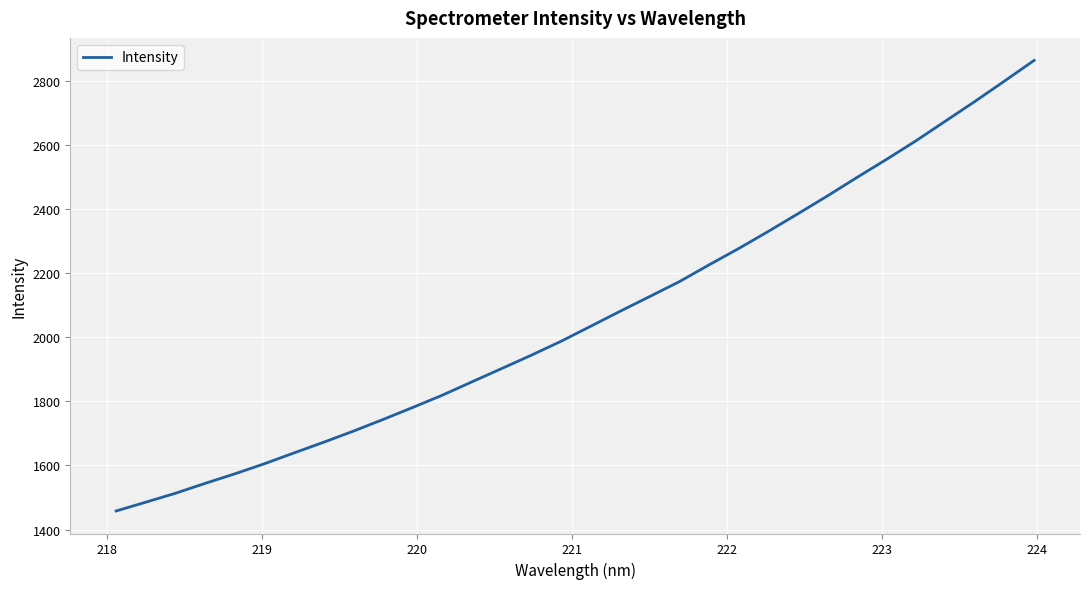

What is the difference between the maximum and minimum values?

1405.6